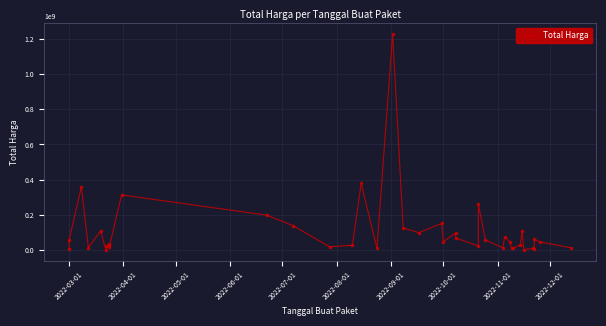

How many values are below 48140000?

19